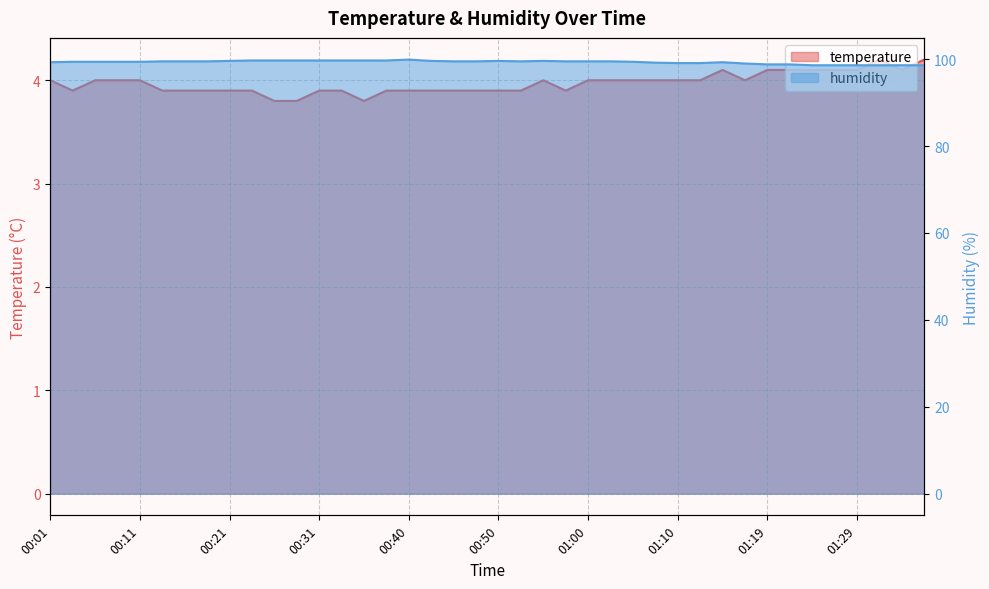

What is the difference between the maximum and minimum values in the temperature series?

0.4